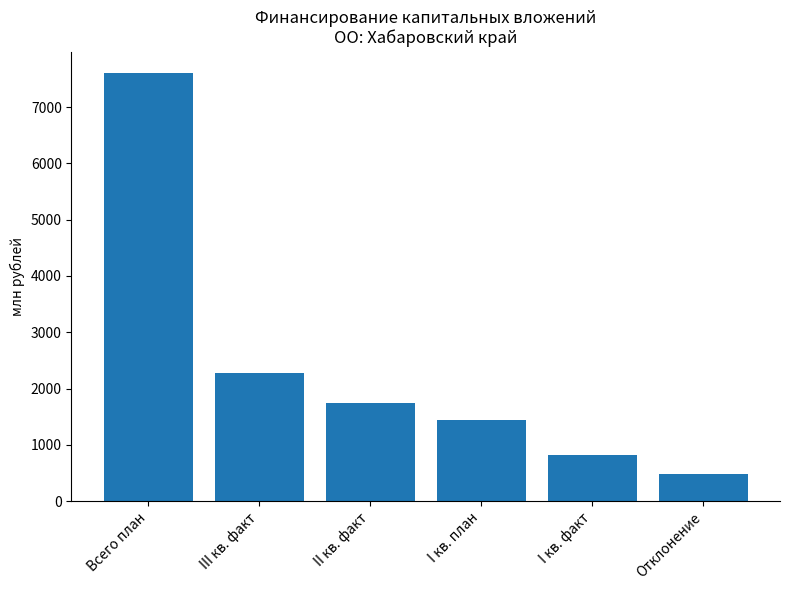

Is it true that the value at III кв. факт is 1392.3?

False